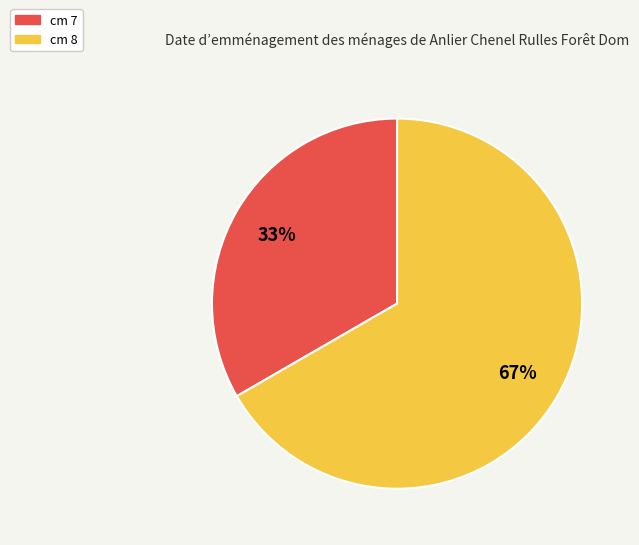

Which slice represents more than half of the pie?

cm 8